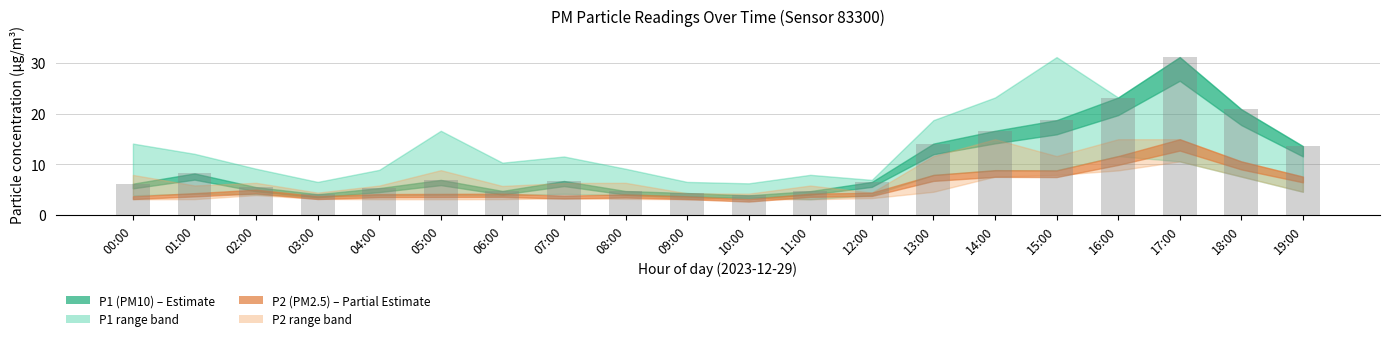

Between 16:00 and 14:00, which is larger?

16:00